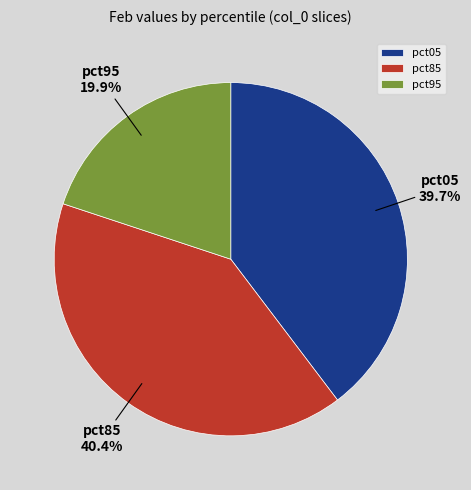

Count the number of slices in the pie.

3